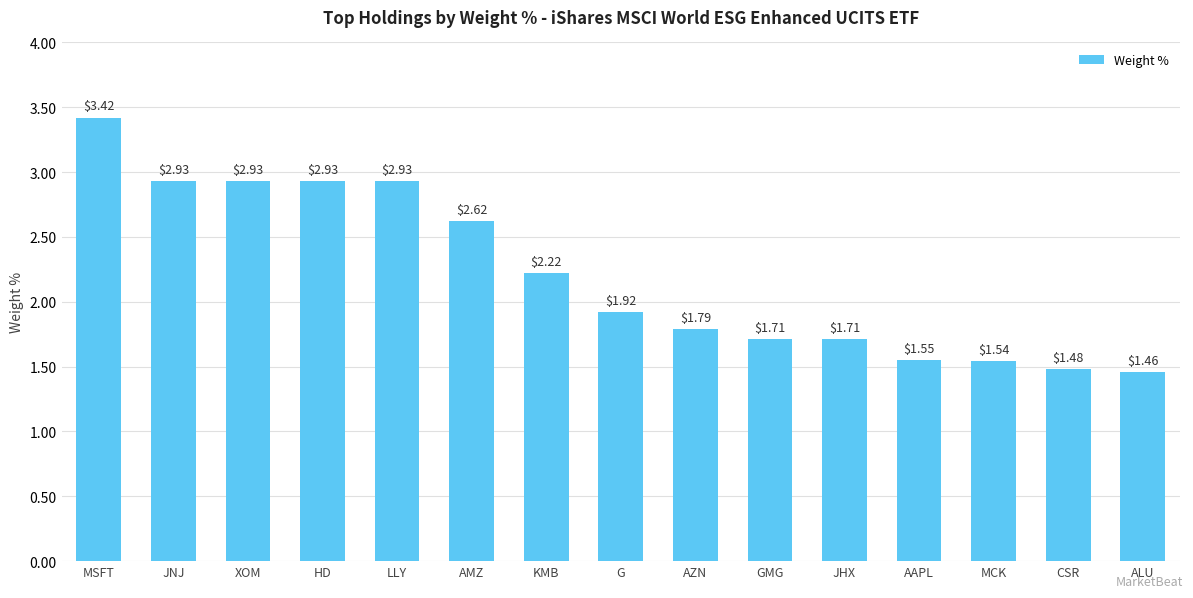

Where is the data nearest to the value 2?

G